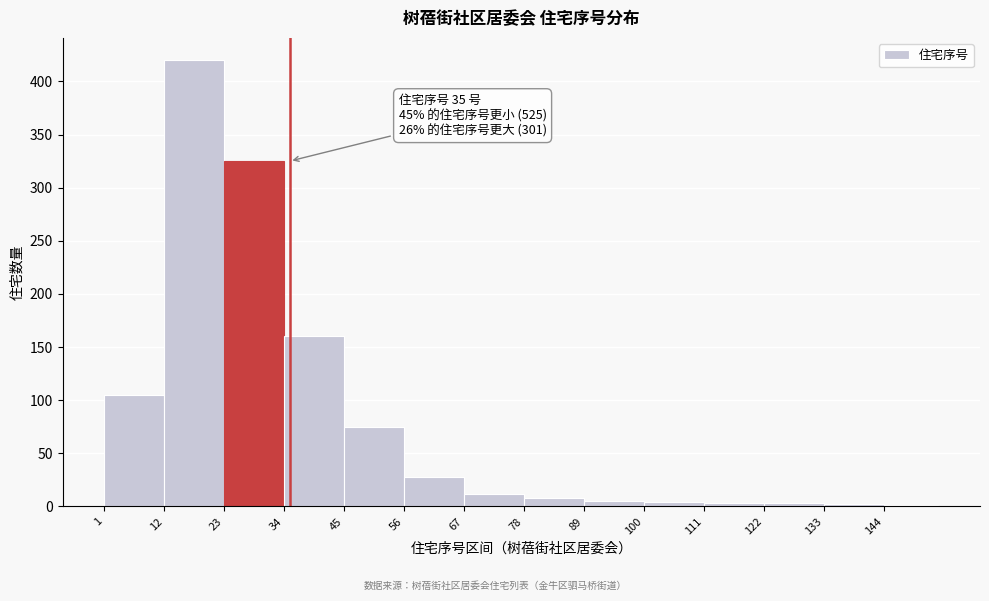

Which range on the x-axis has the tallest bar?

12 to 23